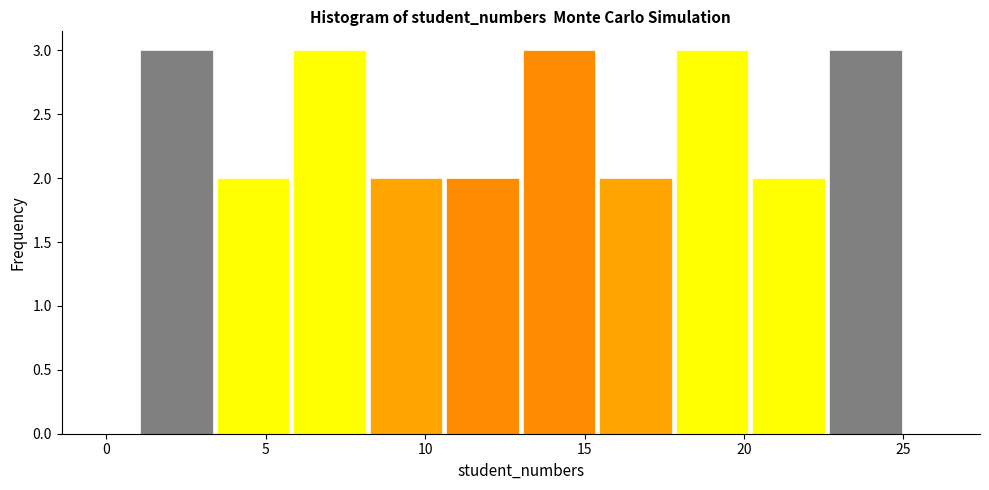

Reading left to right, list every bar in this chart as the range it spans on the x-axis followed by its height. Neither the bar edges nor the heights are printed on the chart, so give them approximately, as read against the axes.

1.0 to 3.4: 3
3.4 to 5.8: 2
5.8 to 8.2: 3
8.2 to 10.6: 2
10.6 to 13.0: 2
13.0 to 15.4: 3
15.4 to 17.8: 2
17.8 to 20.2: 3
20.2 to 22.6: 2
22.6 to 25.0: 3